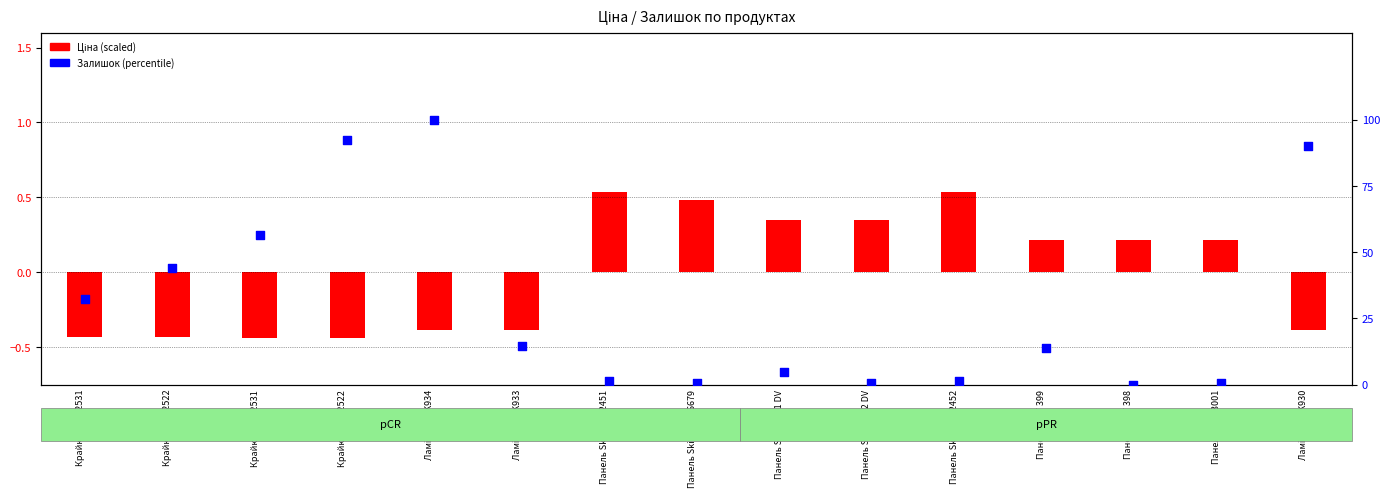

What is the change in value from Ламінат PRK934 to Панель Skin Деа 2451?

-98.6